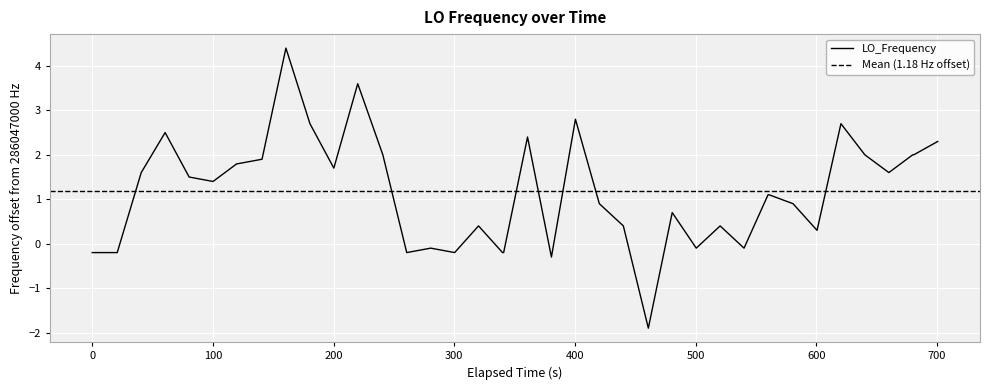

What is the minimum value for LO_Frequency?

-1.9